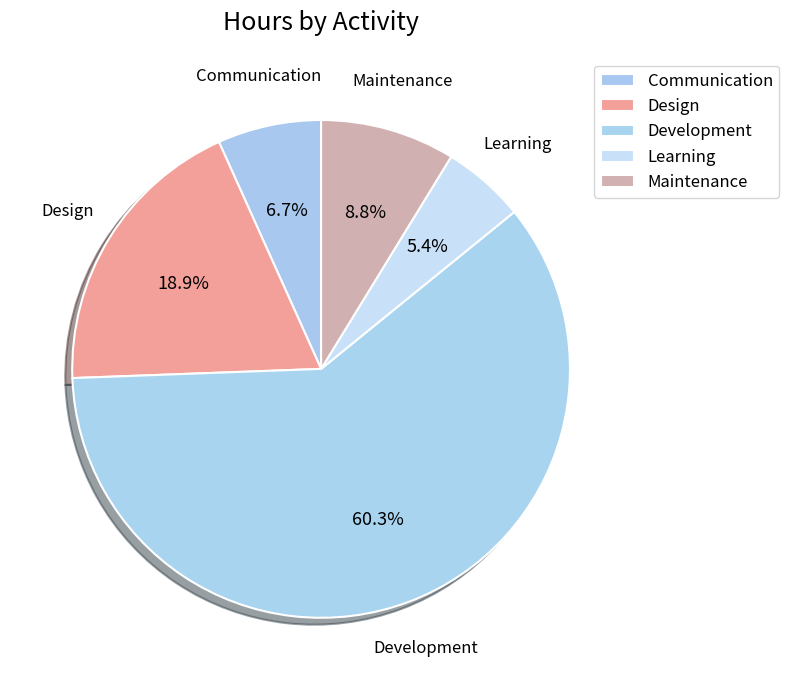

How many segments does this pie chart have?

5